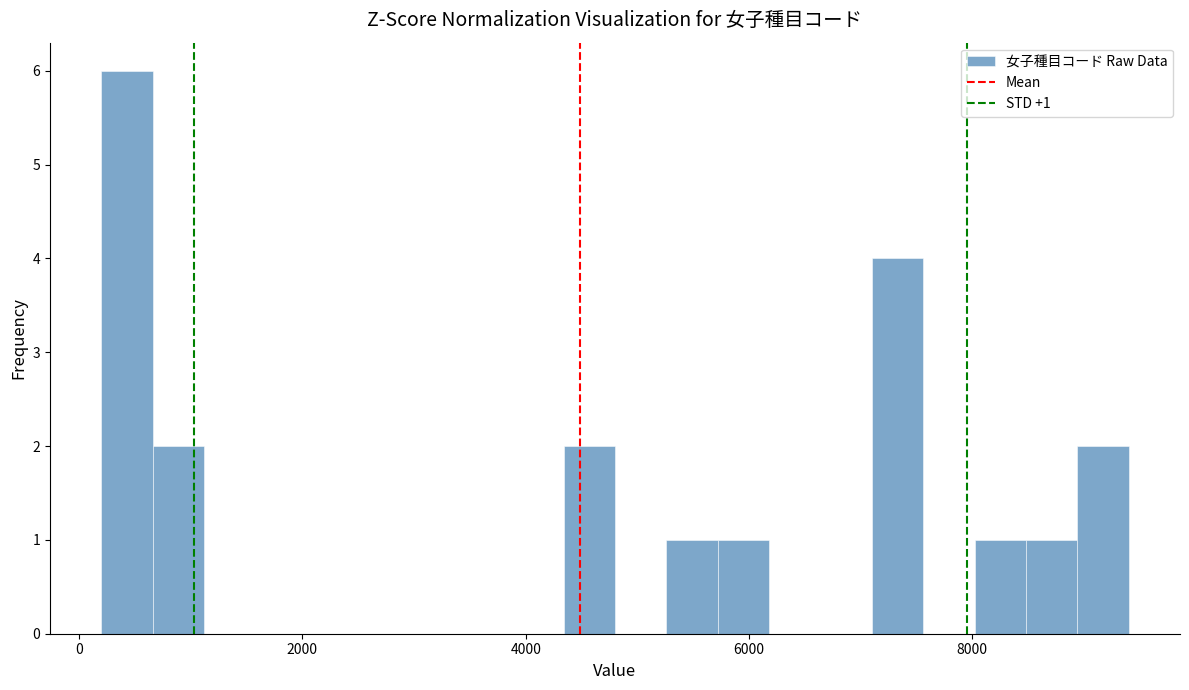

Read against the x-axis, roughly where is the centre of the tallest bar?

400